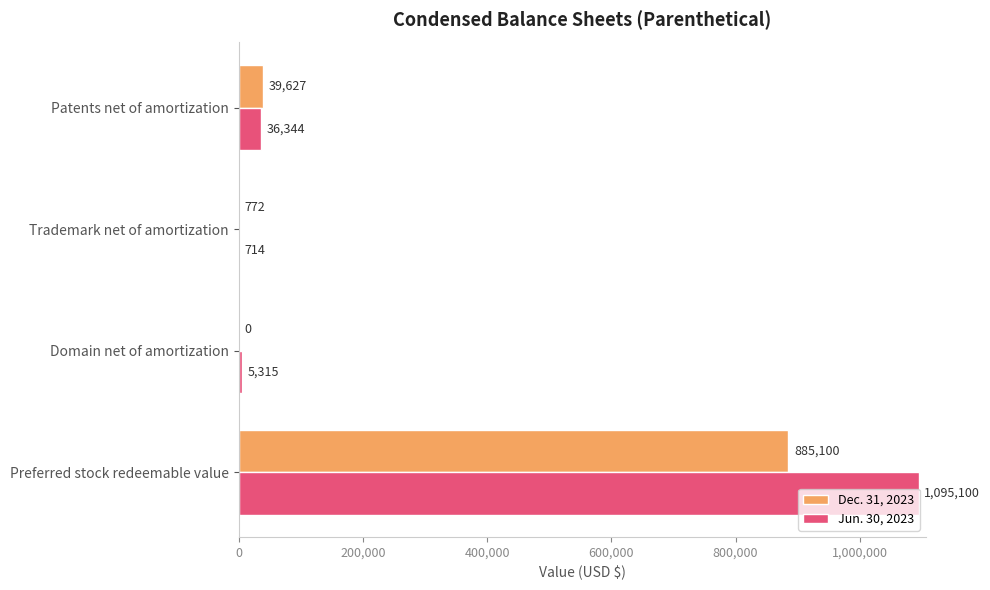

What is the approximate value of Dec. 31, 2023 at Preferred stock redeemable value, to the nearest 50?

885100